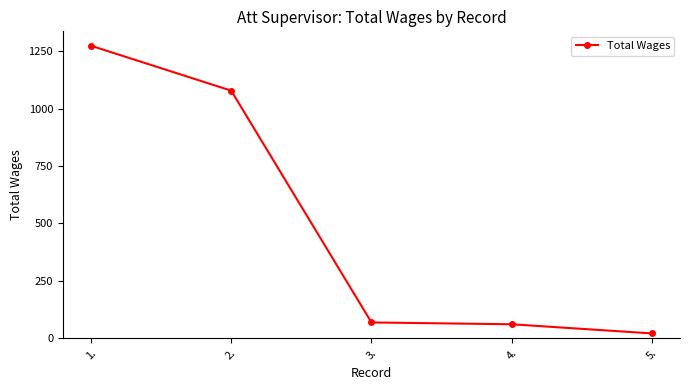

Reading left to right, extract all data points from this chart.

1275	1079	68	60	20